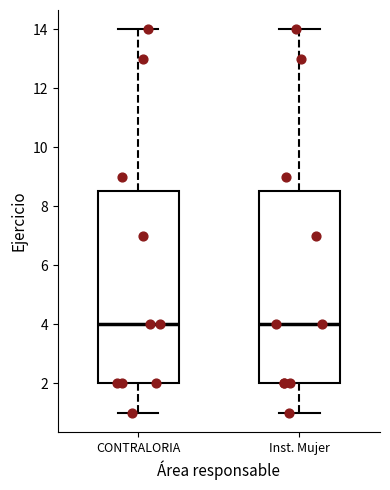

Where does the median line of the box for CONTRALORIA sit on the y-axis? The values are not printed on the chart, so give them approximately, as read against the axis.

4.0